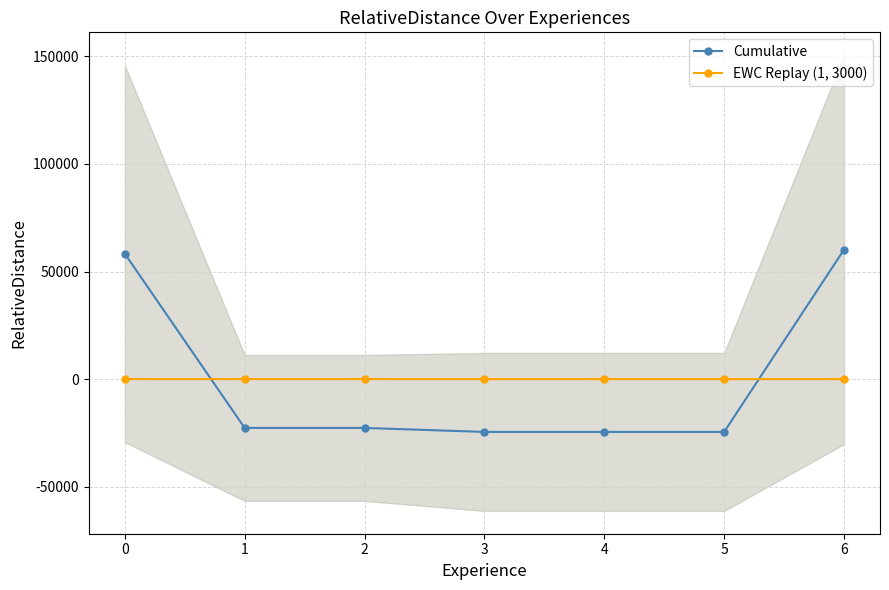

The value of EWC Replay (1, 3000) at 1 is 0.0. True or false?

True